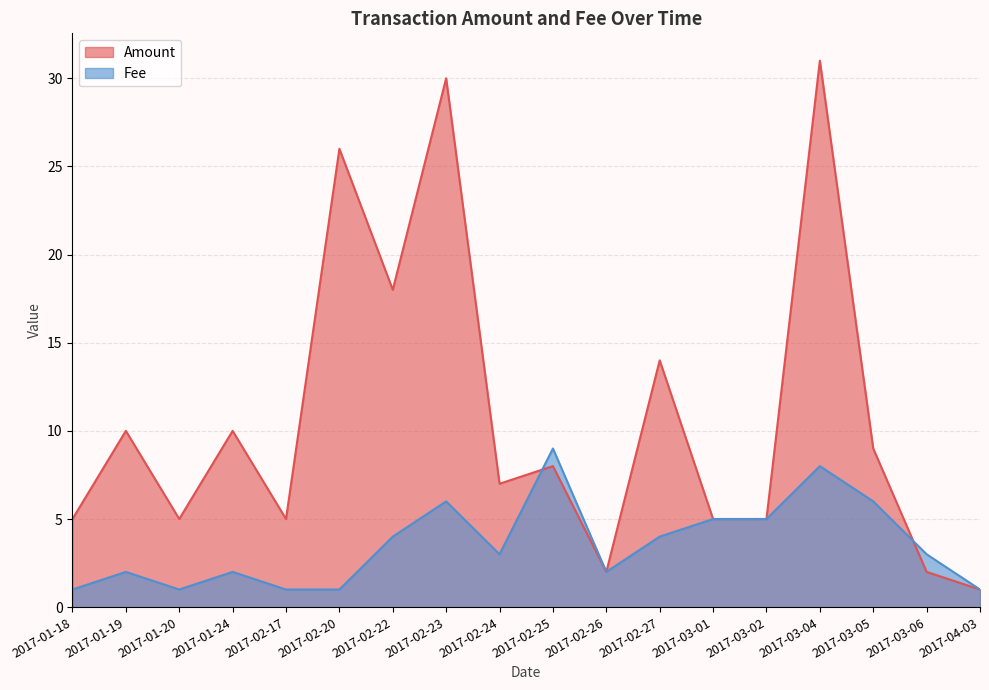

Rank the series at 2017-02-17 from highest to lowest value.

Amount, Fee